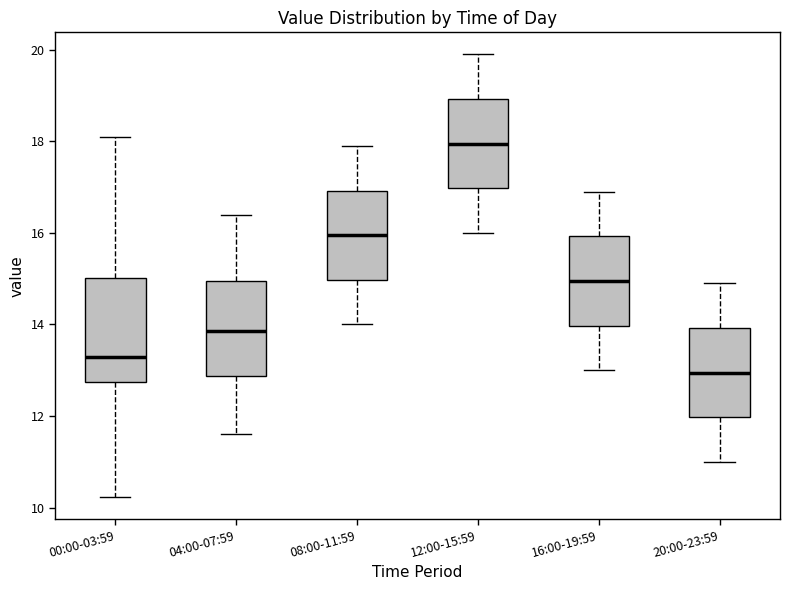

Reading left to right, read every box against the y-axis: the position of its median line, the range the box covers, and the ends of its whiskers. The values are not printed on the chart, so give them approximately, as read against the axis.

00:00-03:59: median 13.2, box 12.8 to 15.0, whiskers 10.2 to 18.2
04:00-07:59: median 13.8, box 12.8 to 15.0, whiskers 11.6 to 16.4
08:00-11:59: median 16.0, box 15.0 to 17.0, whiskers 14.0 to 18.0
12:00-15:59: median 18.0, box 17.0 to 19.0, whiskers 16.0 to 20.0
16:00-19:59: median 15.0, box 14.0 to 16.0, whiskers 13.0 to 17.0
20:00-23:59: median 13.0, box 12.0 to 14.0, whiskers 11.0 to 15.0